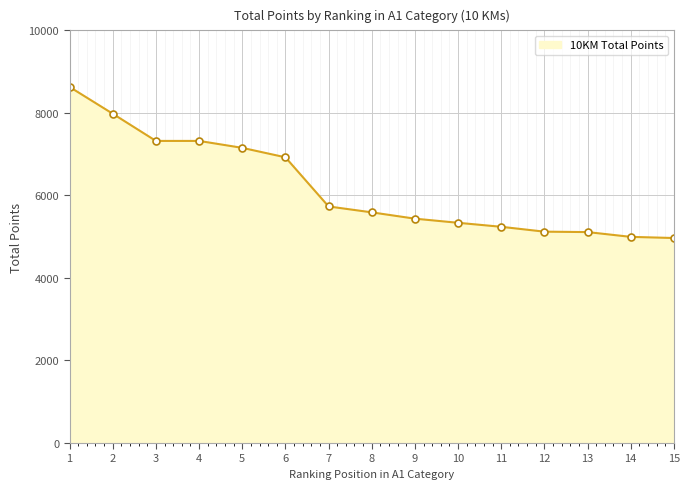

What is the greatest value displayed?

8629